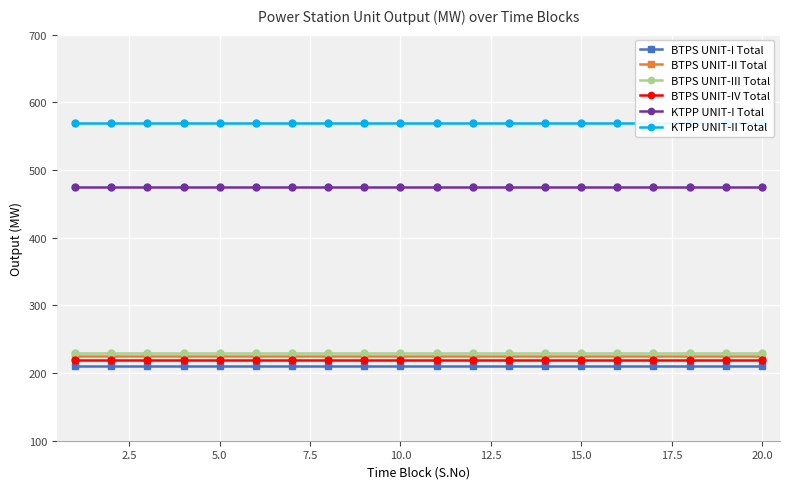

True or false: BTPS UNIT-IV Total and BTPS UNIT-III Total cross at least once.

False